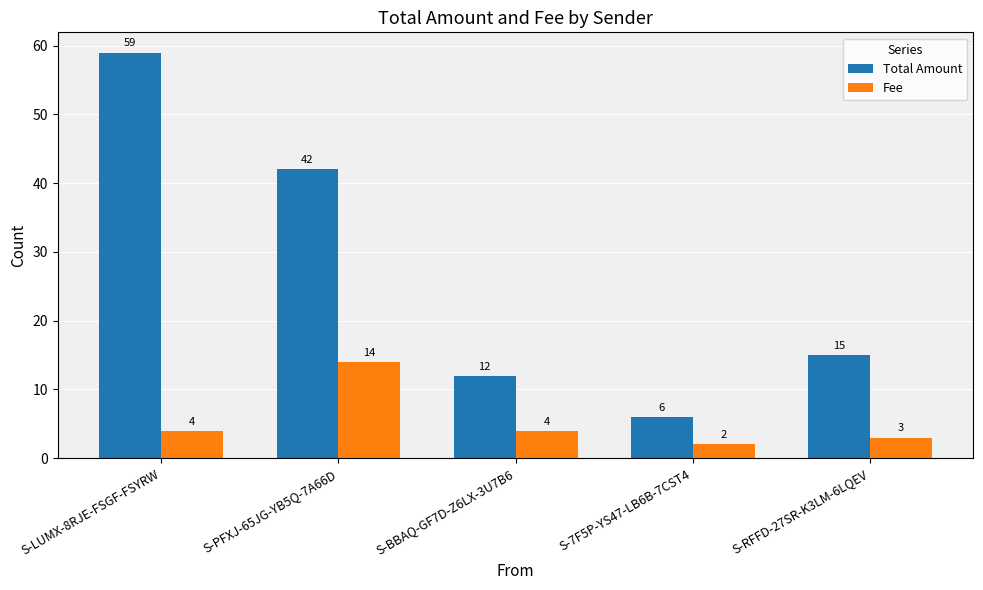

Does the chart contain stacked bars?

No